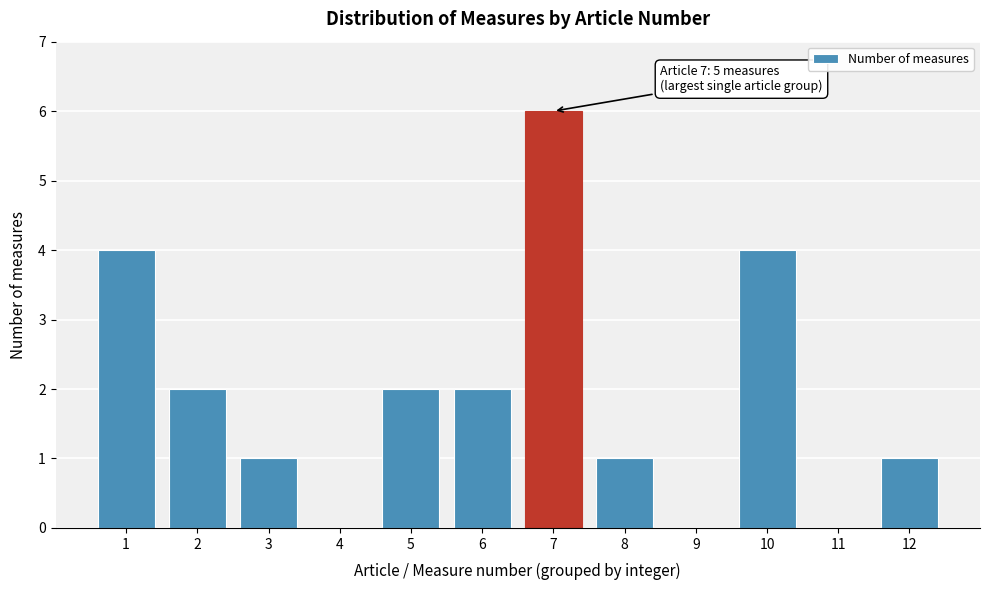

Reading left to right, extract all data points from this chart.

1=4	2=2	3=1	4=0	5=2	6=2	7=6	8=1	9=0	10=4	11=0	12=1